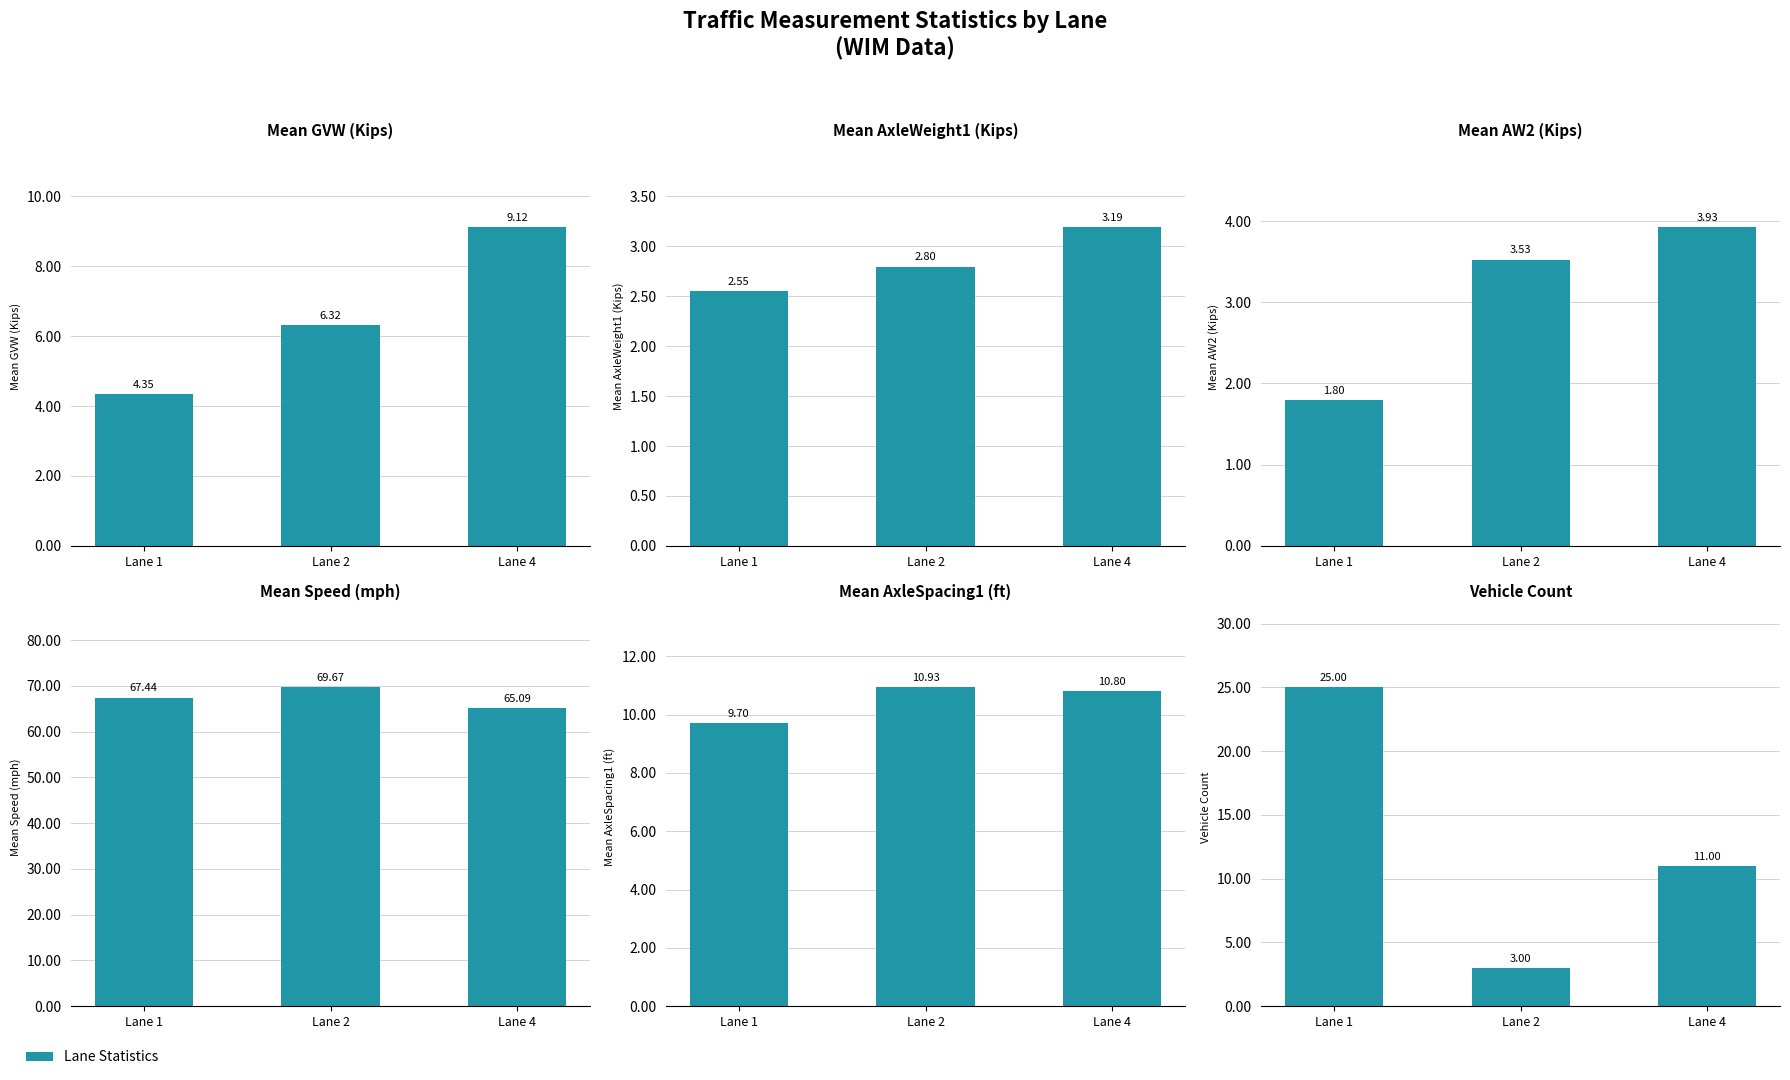

What is the value of the Mean AxleWeight1 (Kips) bar at the 2nd from the left?

2.8